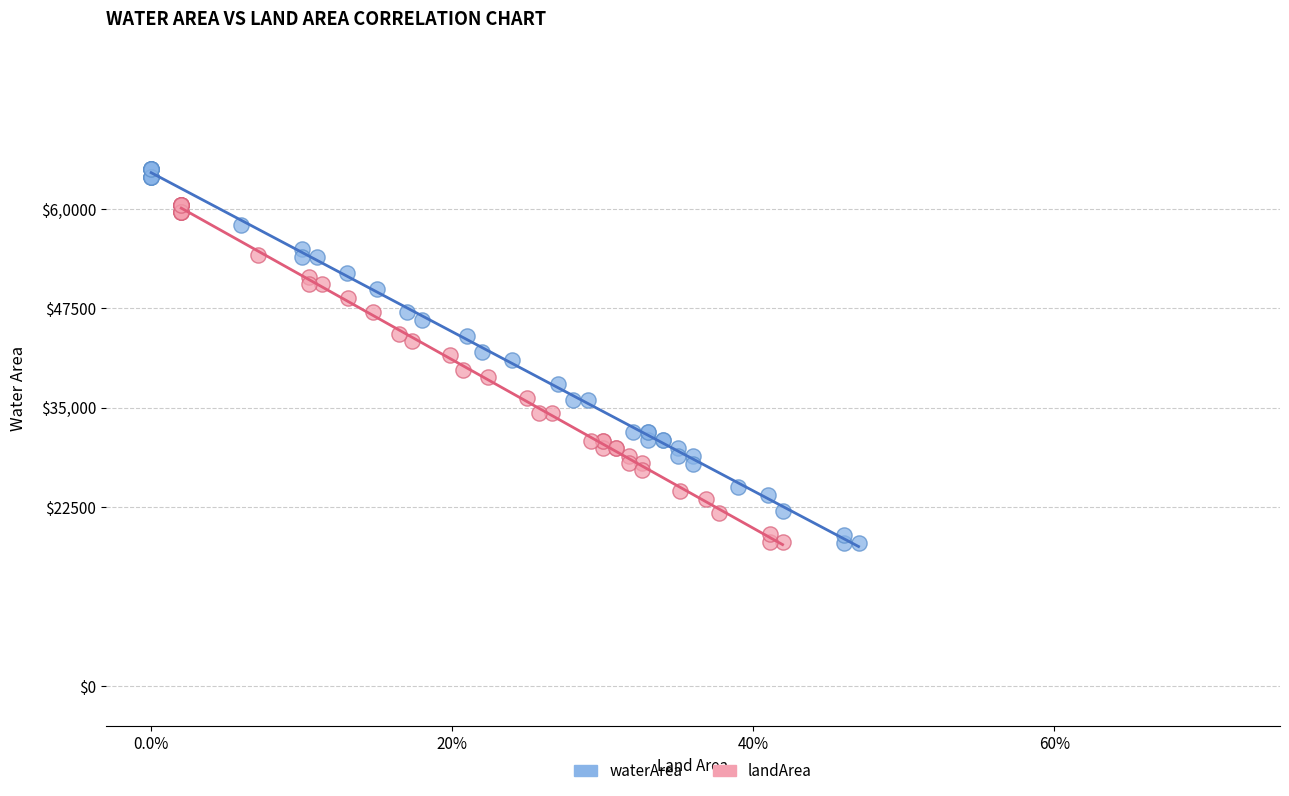

Which series has the largest Y range (max minus min)?

waterArea